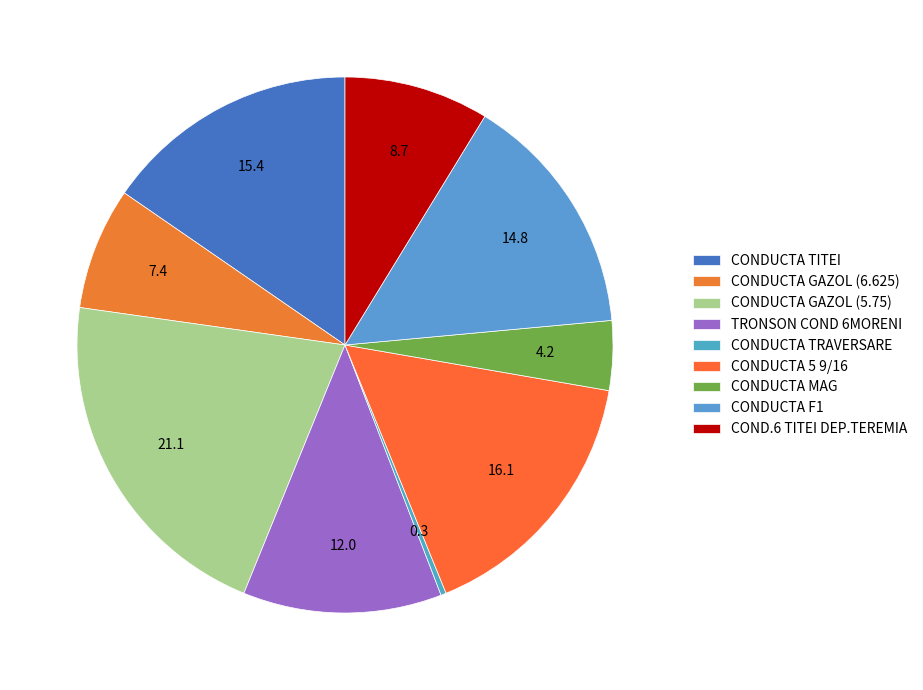

To the nearest percent, what is the average slice percentage?

11%